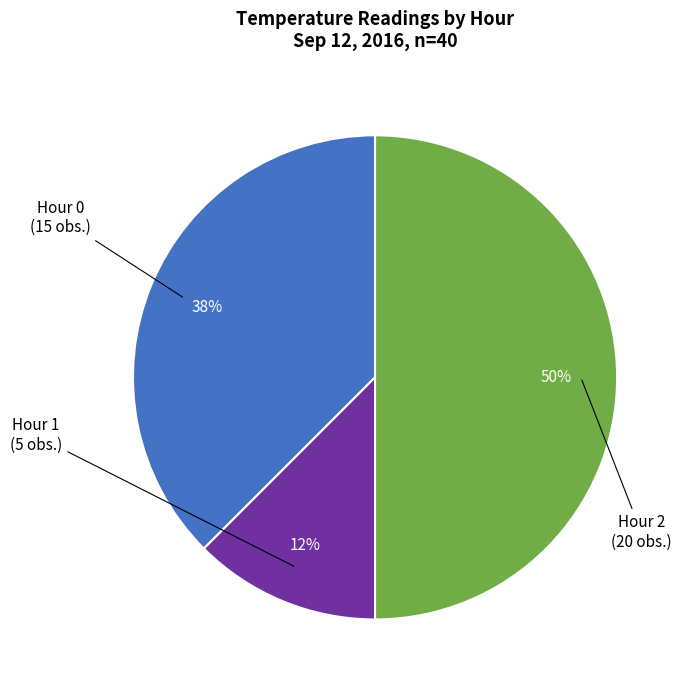

To the nearest percent, what is the average slice percentage?

33%